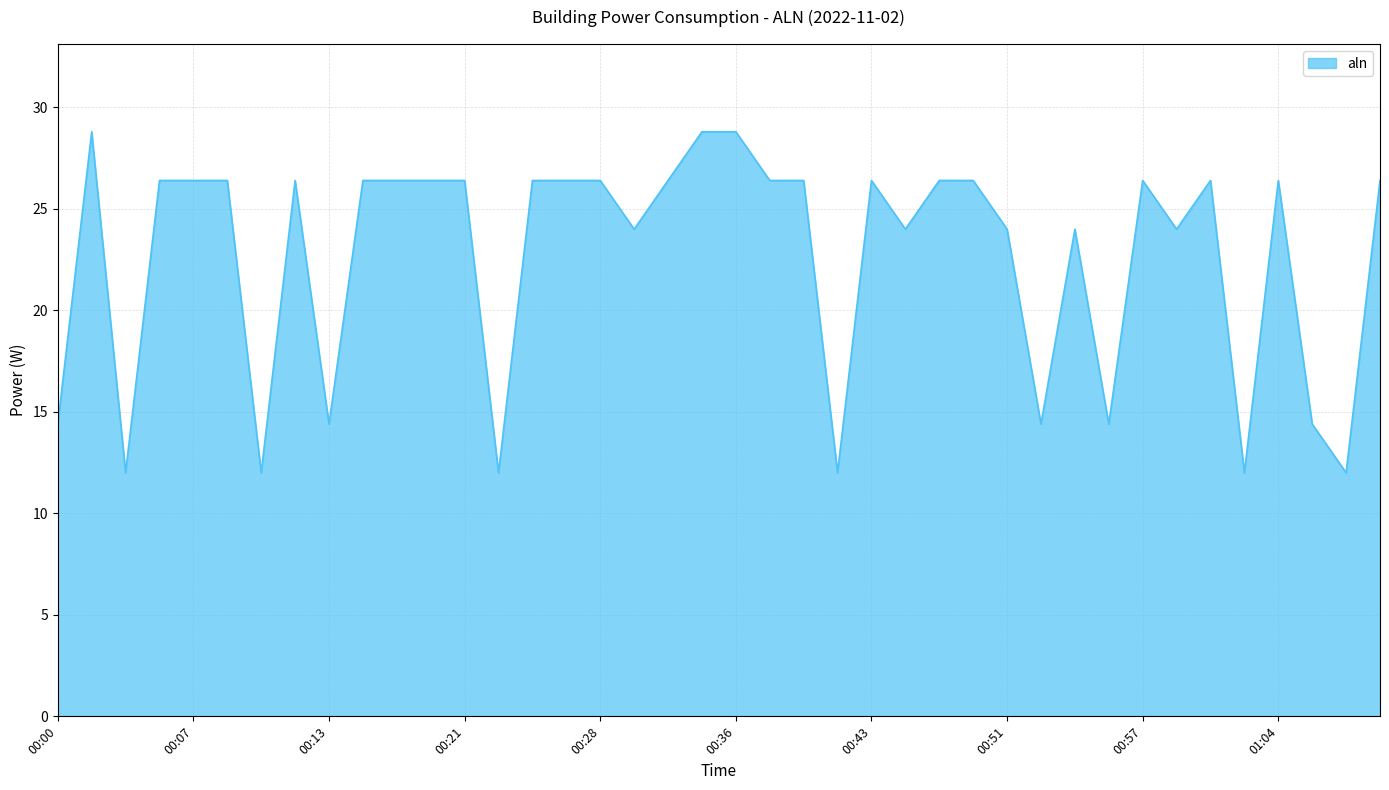

How many categories are shown in the chart?

40